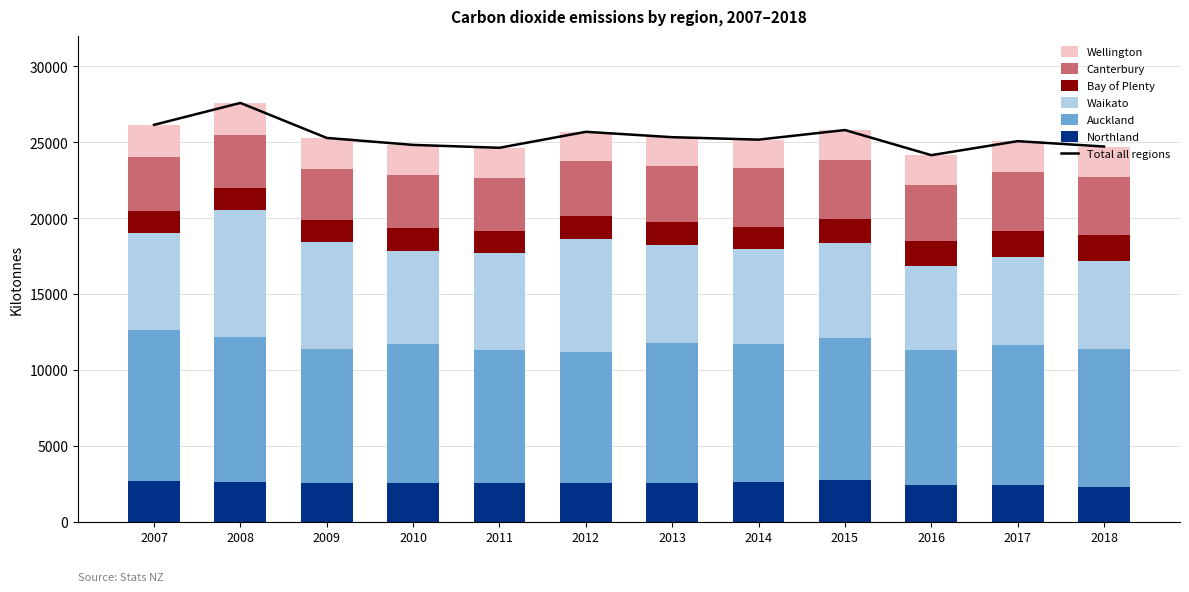

Which series has the largest range (max minus min)?

Waikato